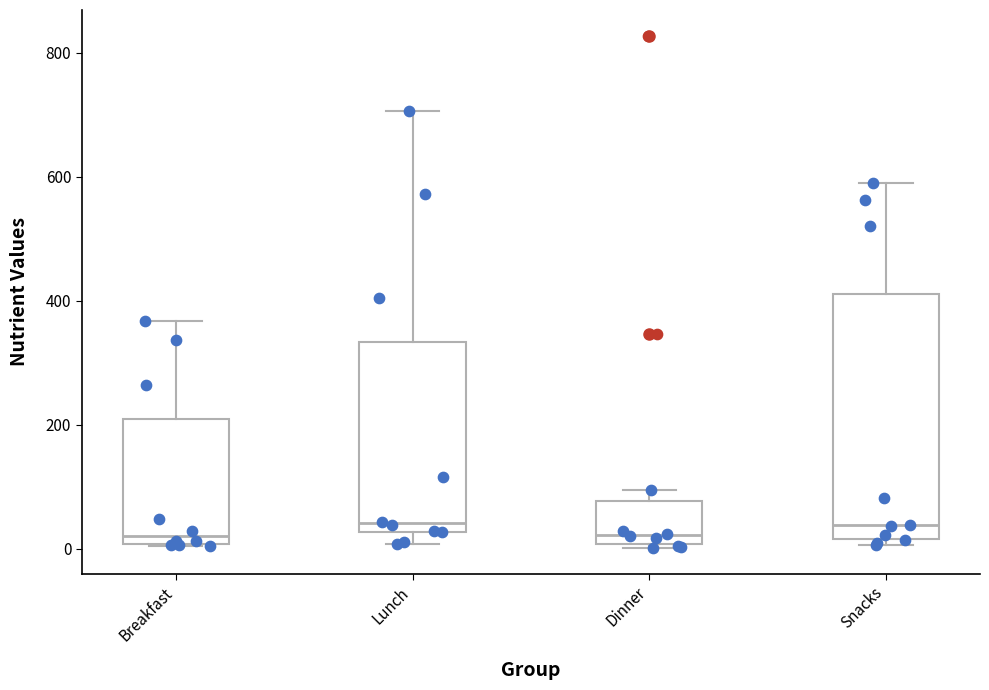

Reading left to right, transcribe this box plot: for each box, give where its median line is, the range the box spans, and where its two whiskers end, as read against the y-axis. The values are not printed on the chart, so give them approximately, as read against the axis.

Breakfast: median 20, box 0 to 220, whiskers 0 to 360
Lunch: median 40, box 20 to 340, whiskers 0 to 700
Dinner: median 20, box 0 to 80, whiskers 0 (just below the box's lower edge) to 100
Snacks: median 40, box 20 to 420, whiskers 0 to 600